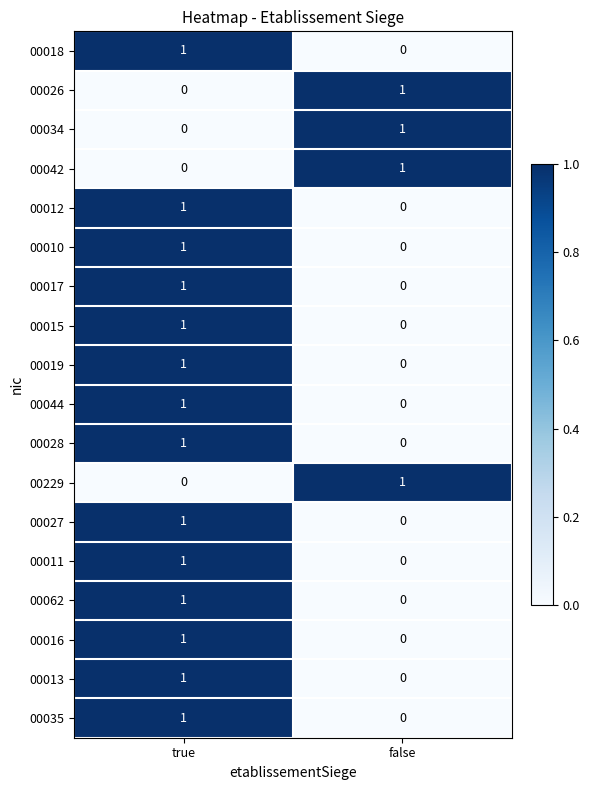

At which label is 00035 closest to 0?

false